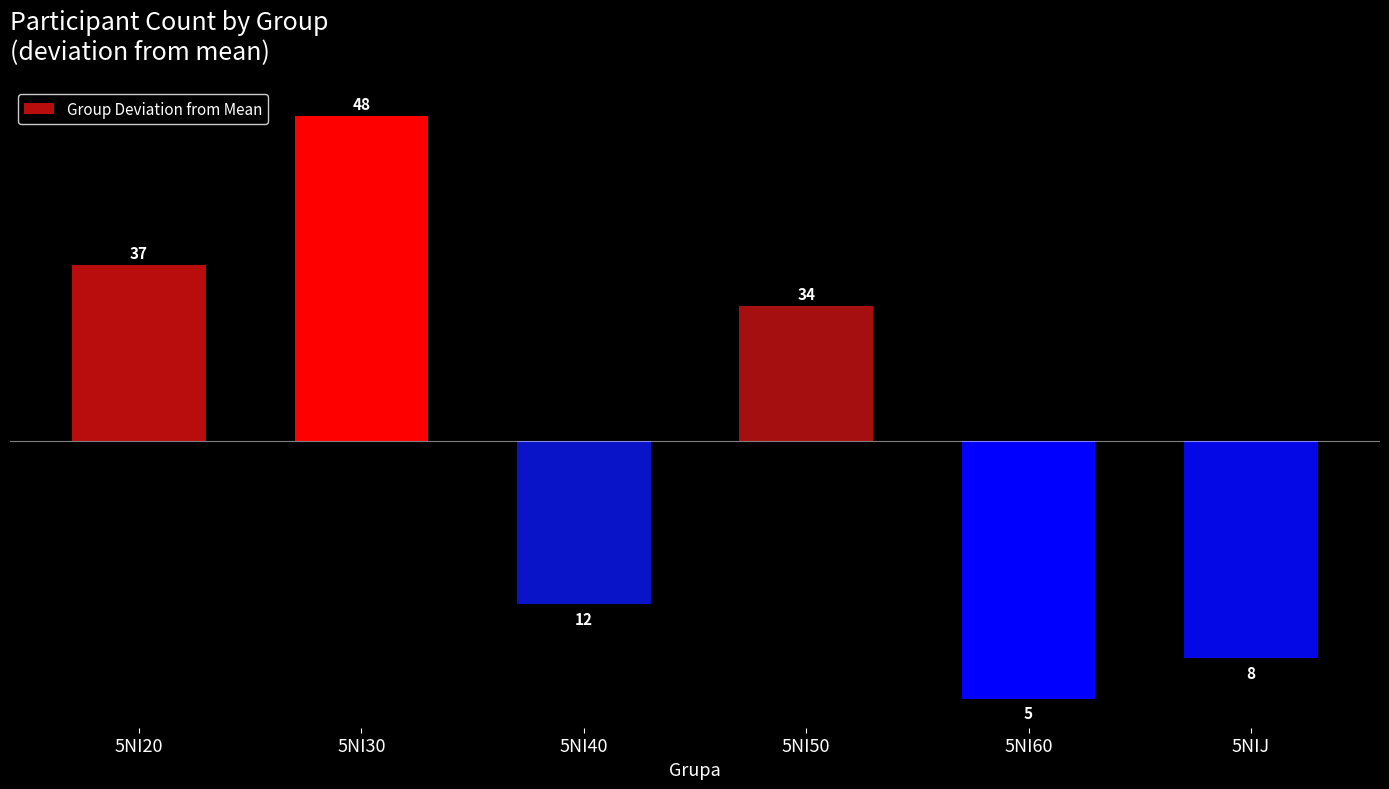

Are the bars horizontal?

No